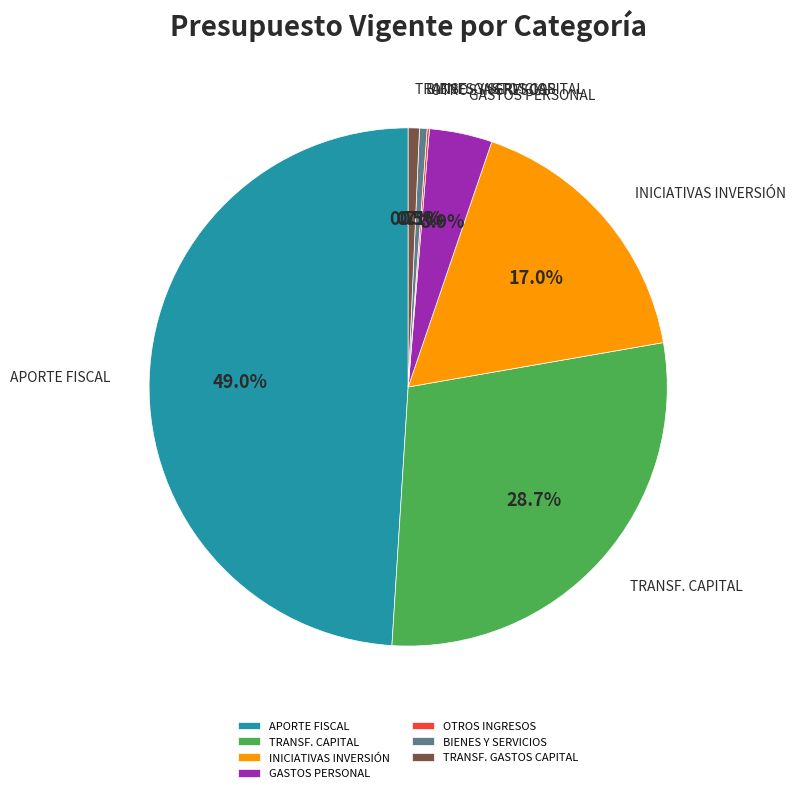

Does APORTE FISCAL represent more than half of the total?

No